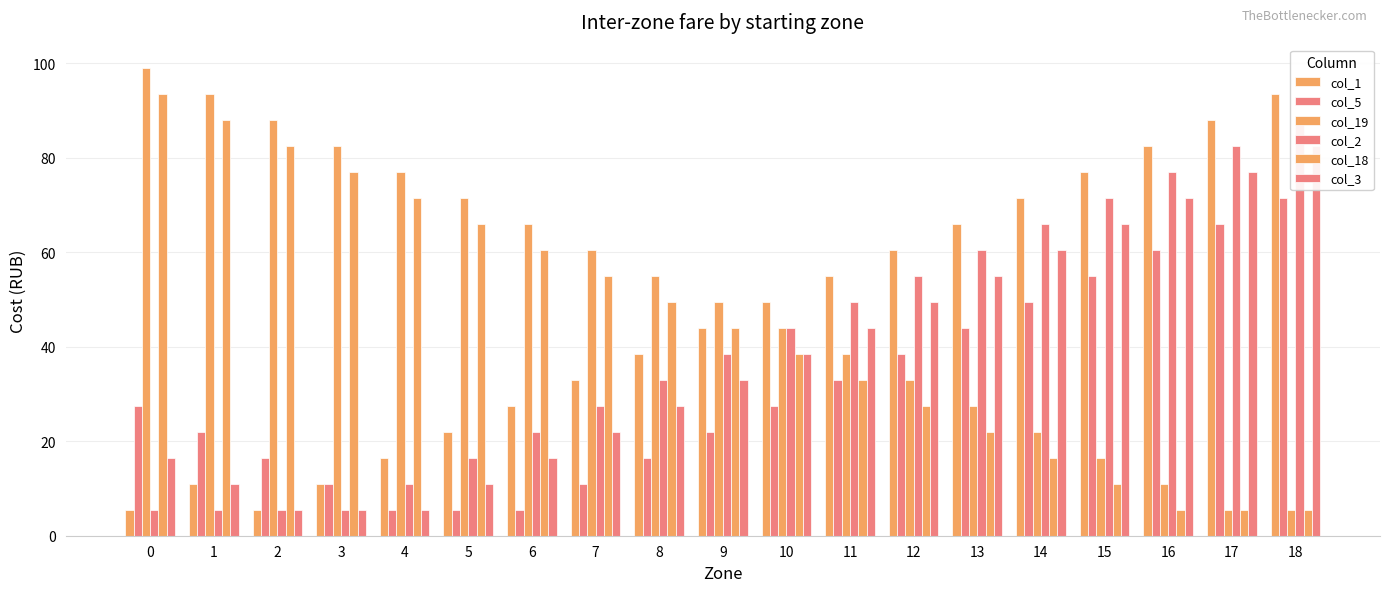

What is the total value across all series at 13?

275.0